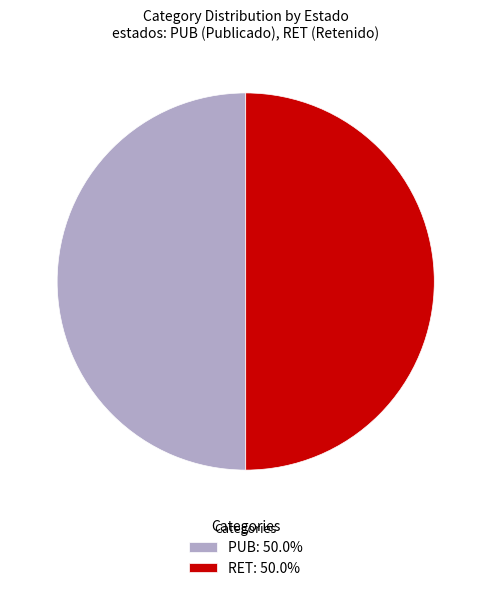

Do PUB: 50.0% and RET: 50.0% together represent more than half of the pie?

Yes